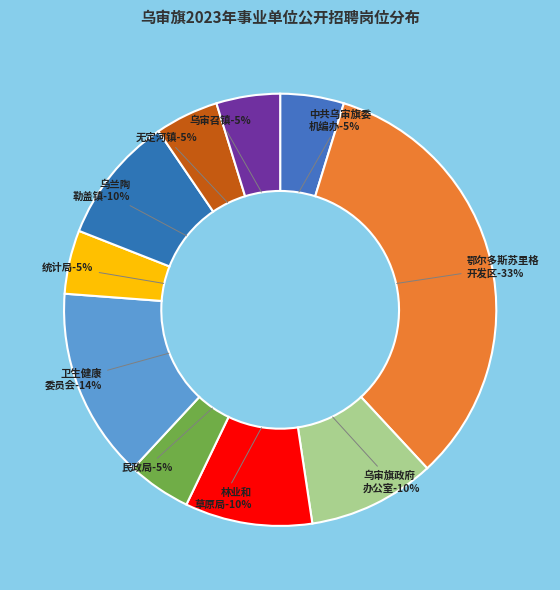

To the nearest percent, what portion does 乌审旗林业和草原局 represent?

10%